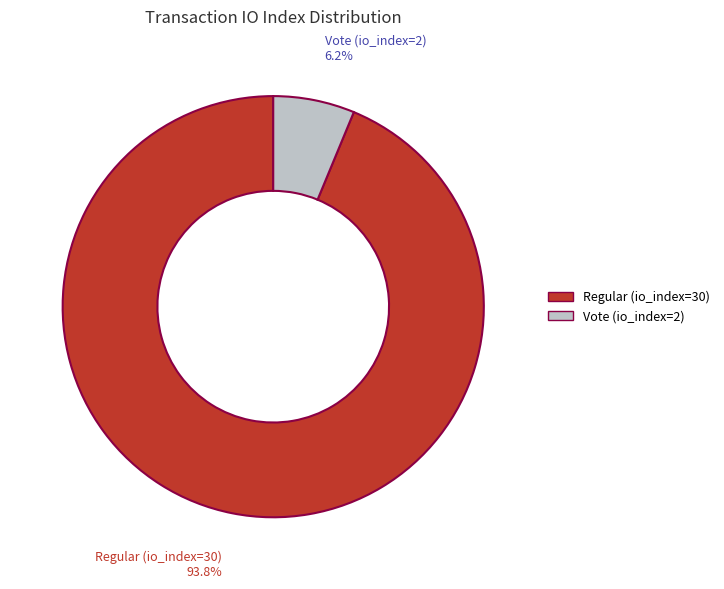

True or false: Regular (io_index=30) accounts for 94% of the total.

True